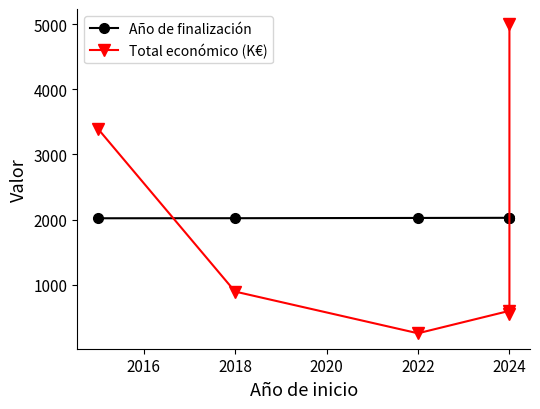

What is the spread (max minus min) of values at 2018?

1127.2